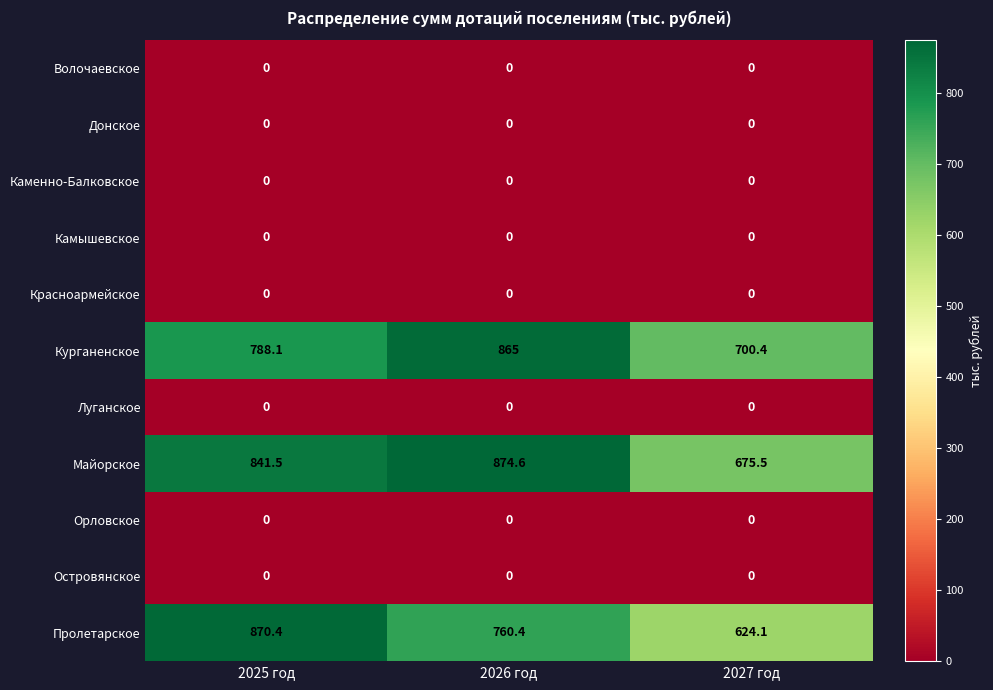

Is it true that Красноармейское equals 0.0 at 2025 год?

True